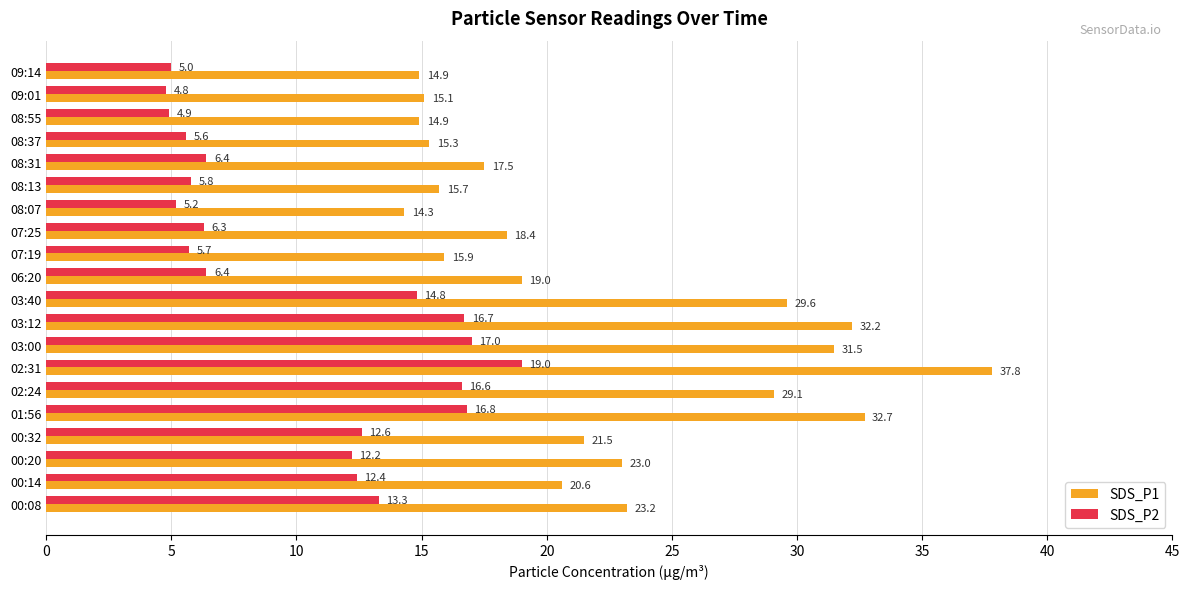

Is it true that SDS_P2 equals 12.6 at 00:32?

True